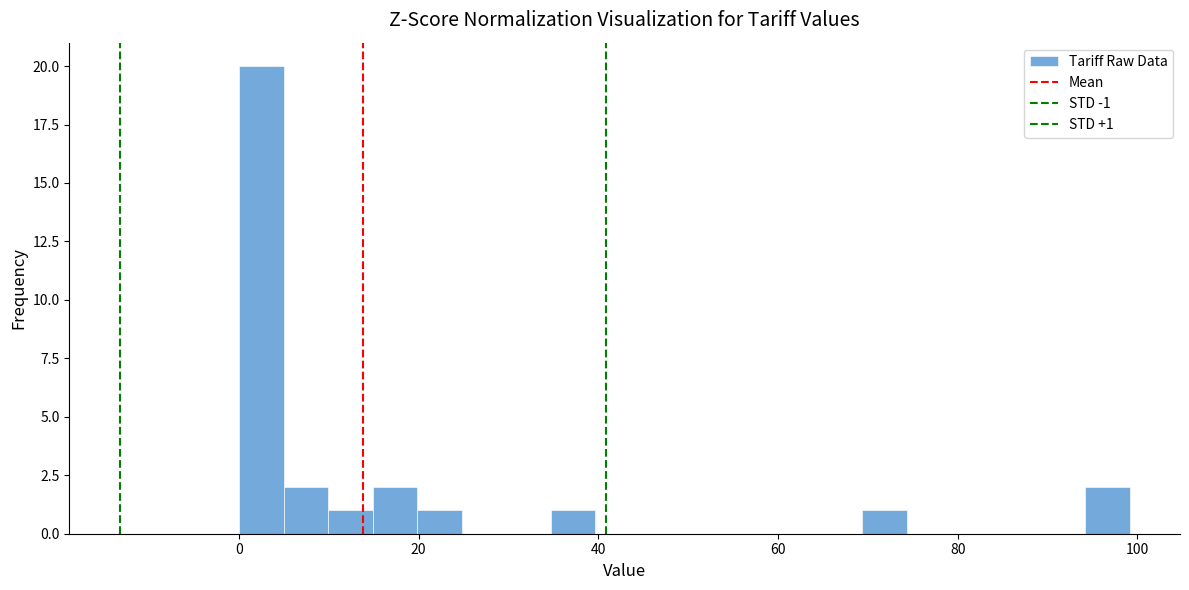

Read against the x-axis, roughly where is the centre of the tallest bar?

2